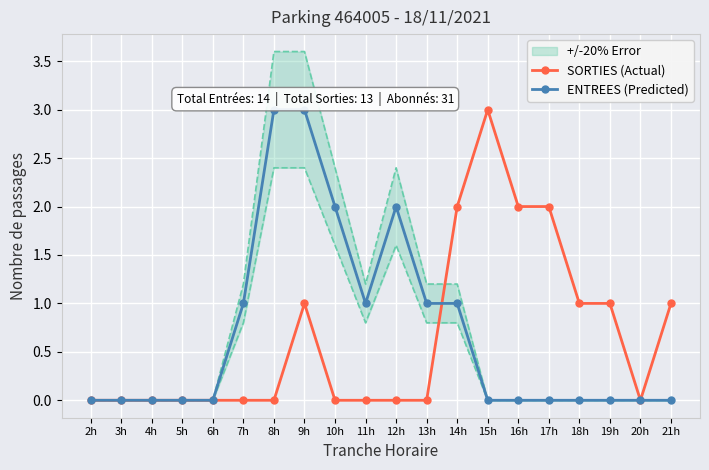

Between 14h and 11h, which is larger?

14h